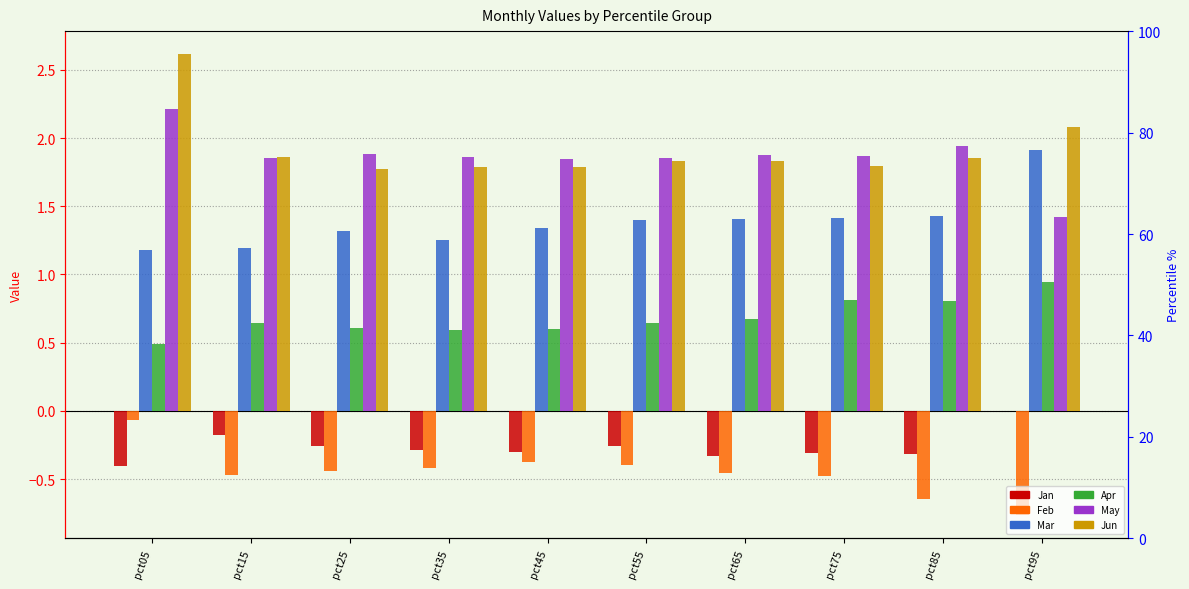

Which series has the largest range (max minus min)?

Jun